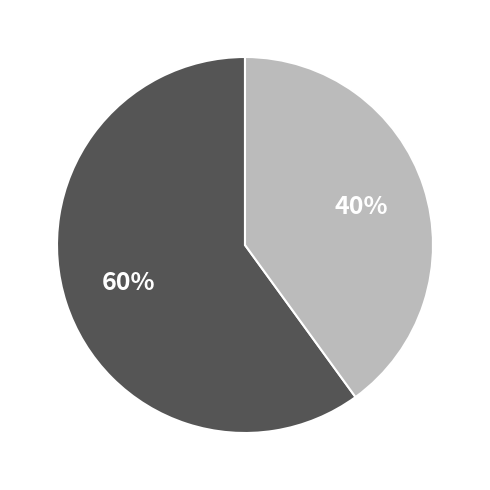

To the nearest percent, what is the average slice percentage?

50%